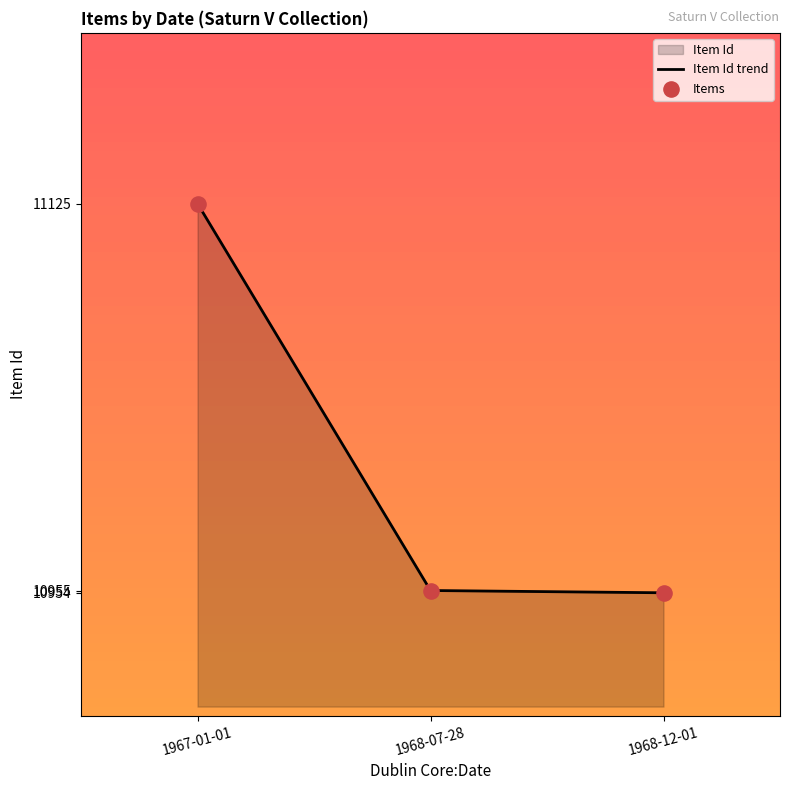

Which series contains the lowest Y value?

Item Id trend